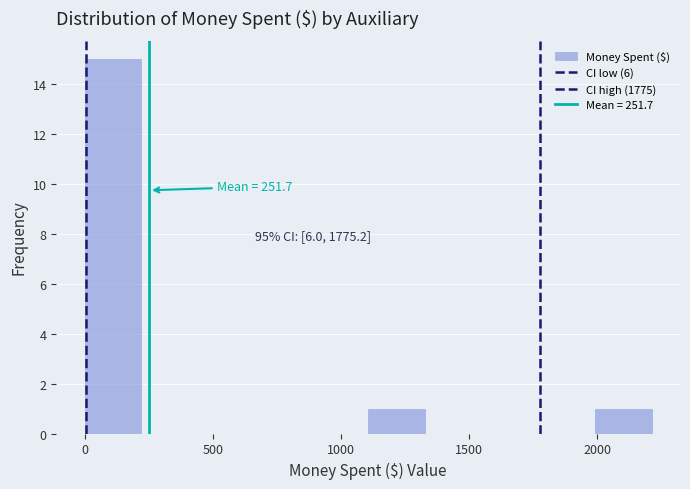

Which range on the x-axis has the tallest bar?

0 to 200